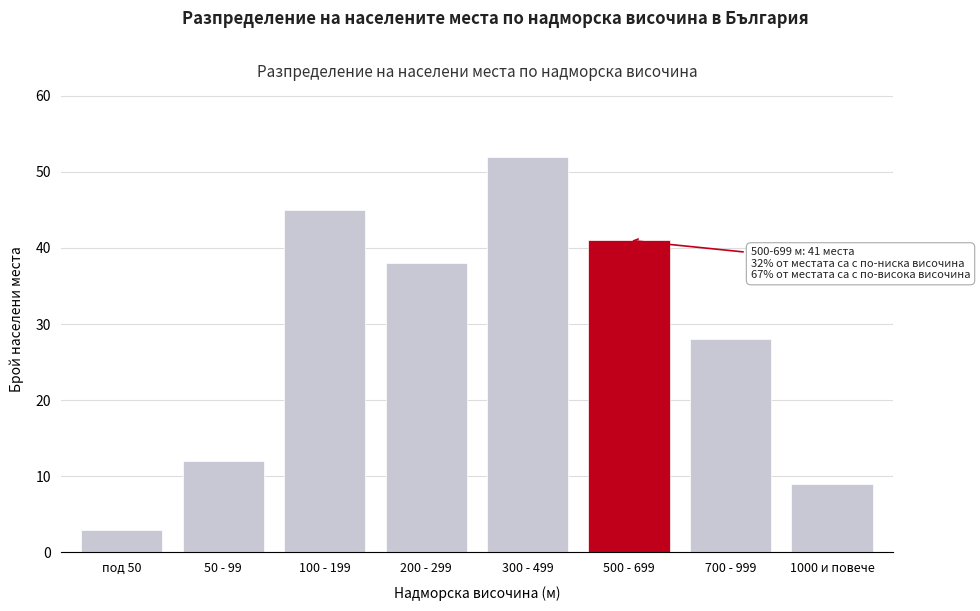

Reading left to right, extract all data points from this chart.

под 50=3	50 - 99=12	100 - 199=45	200 - 299=38	300 - 499=52	500 - 699=41	700 - 999=28	1000 и повече=9